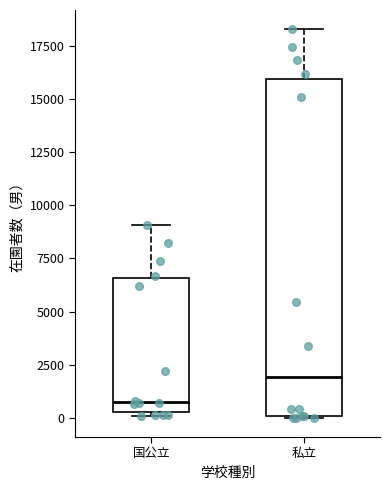

Reading left to right, read every box against the y-axis: the position of its median line, the range the box covers, and the ends of its whiskers. The values are not printed on the chart, so give them approximately, as read against the axis.

国公立: median 500 (just above the box's lower edge), box 500 to 6500, whiskers 0 to 9000
私立: median 2000, box 0 to 16000, whiskers 0 to 18500